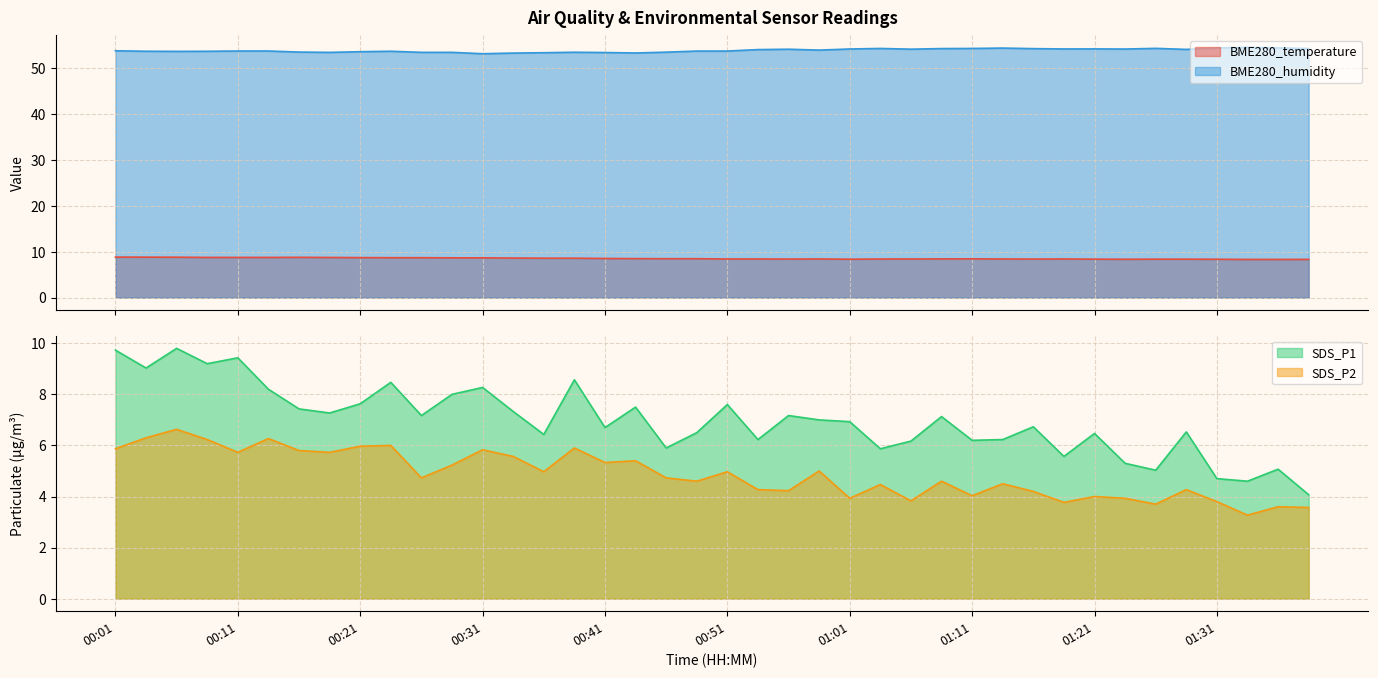

What is the difference between the maximum and second lowest values in the BME280_humidity series?

1.3